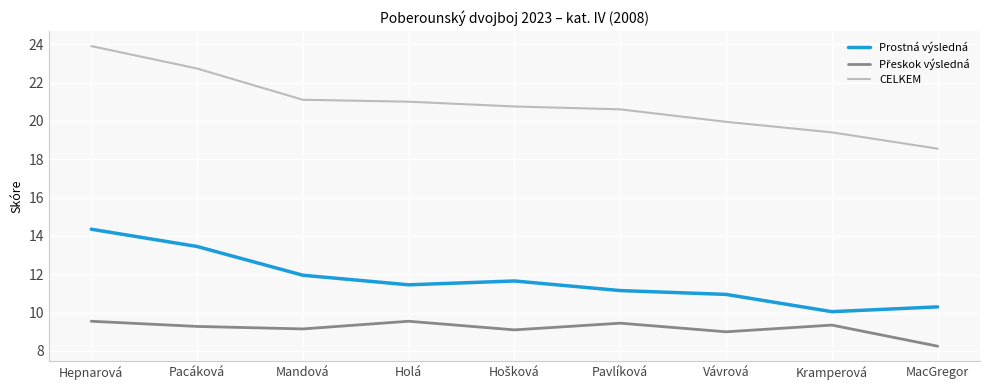

True or false: CELKEM and Prostná výsledná intersect in this chart.

False